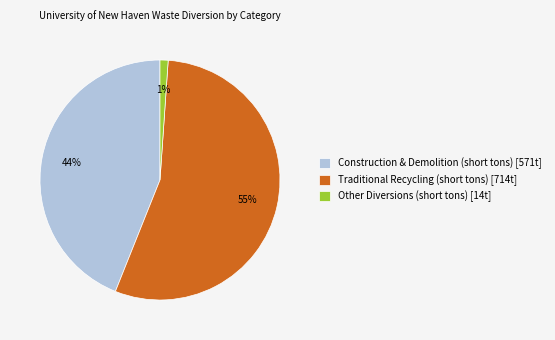

Do Other Diversions (short tons) [14t] and Traditional Recycling (short tons) [714t] together represent more than half of the pie?

Yes